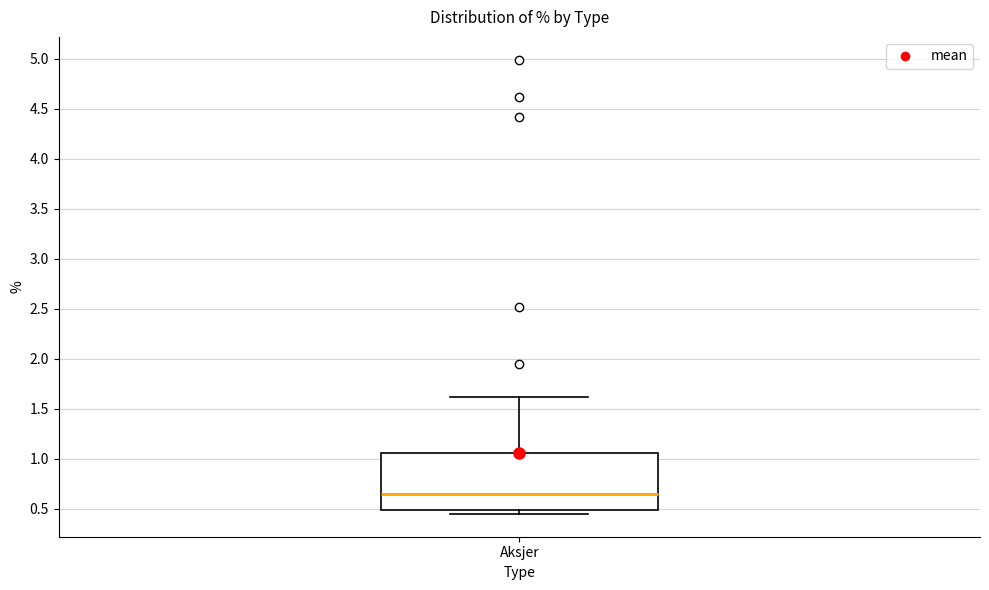

Transcribe this box plot: give where the median line is, the range the box spans, and where the two whiskers end, as read against the y-axis. The values are not printed on the chart, so give them approximately, as read against the axis.

median 0.65, box 0.50 to 1.05, whiskers 0.45 to 1.60